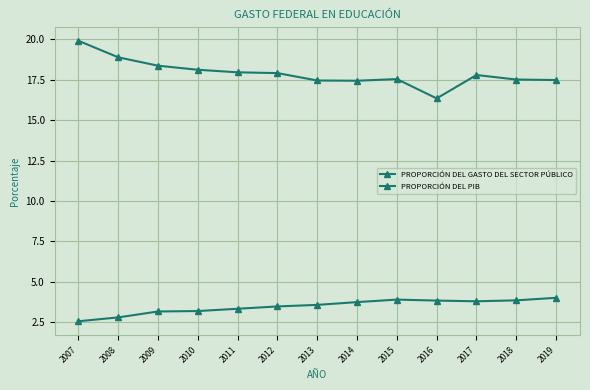

Where is the first local minimum for PROPORCIÓN DEL PIB?

2017